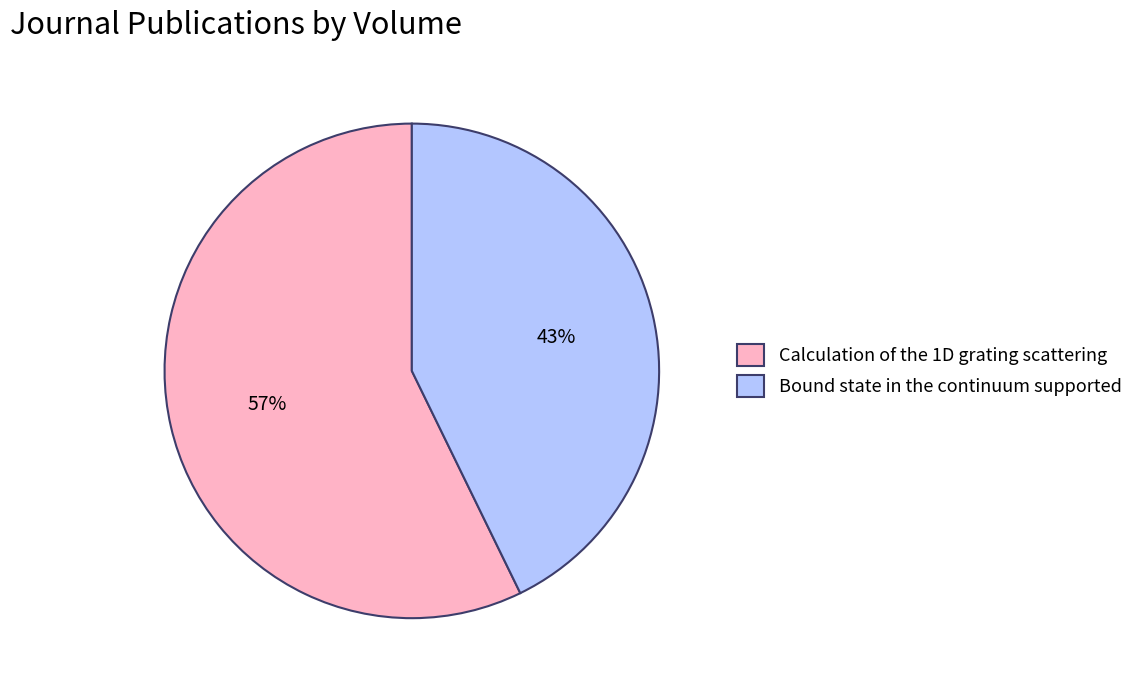

The Bound state in the continuum supported slice represents 32% of the pie. True or false?

False